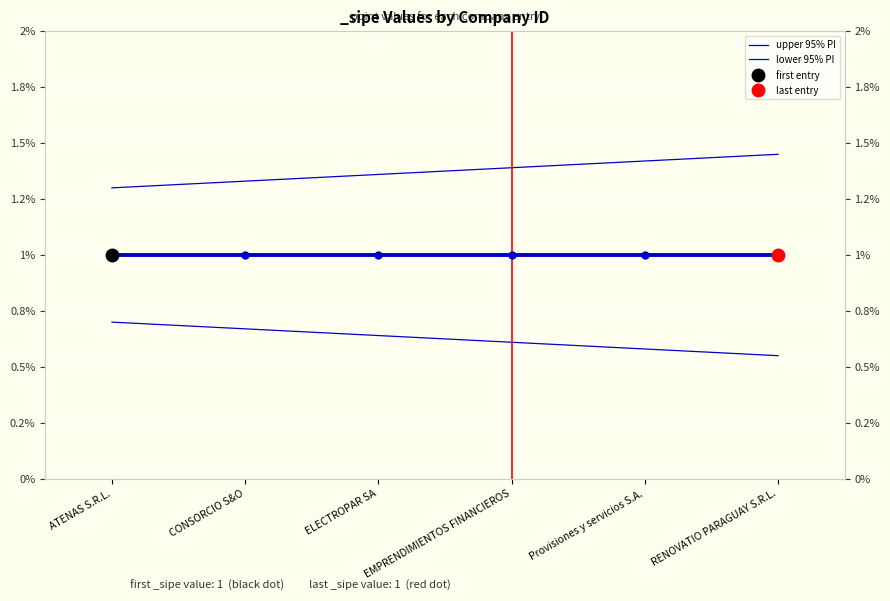

What is the average value of the lower 95% PI series?

0.6